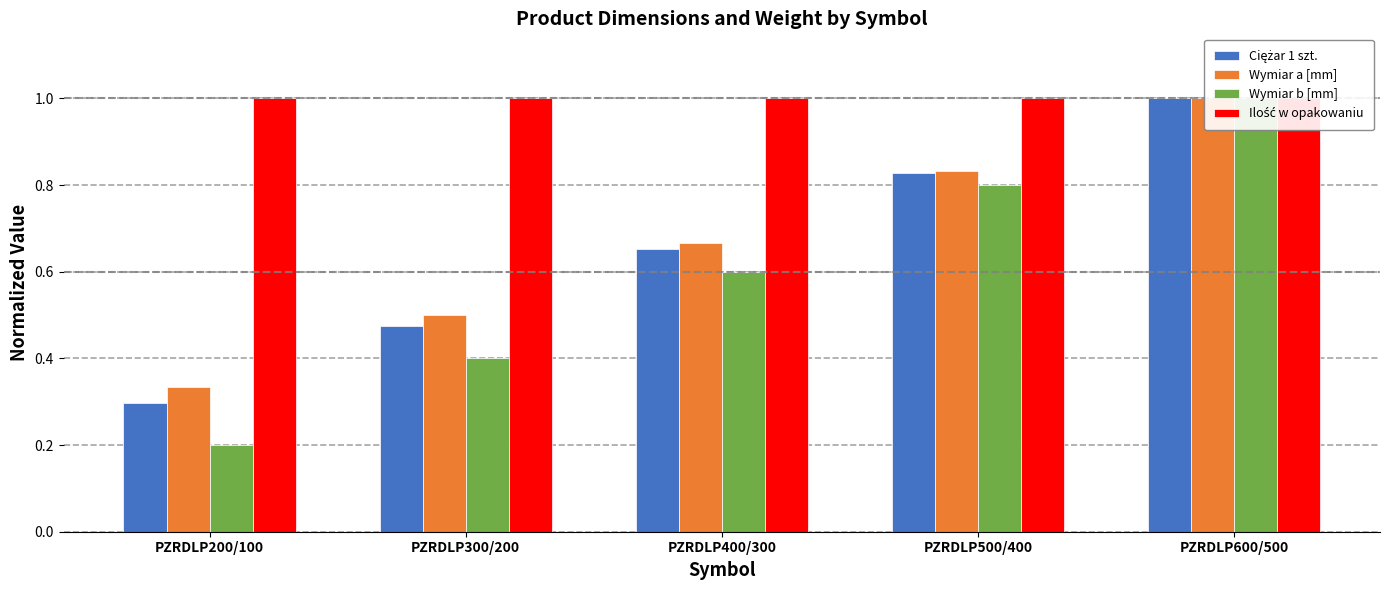

What is the lowest value of the Ilość w opakowaniu series?

1.0